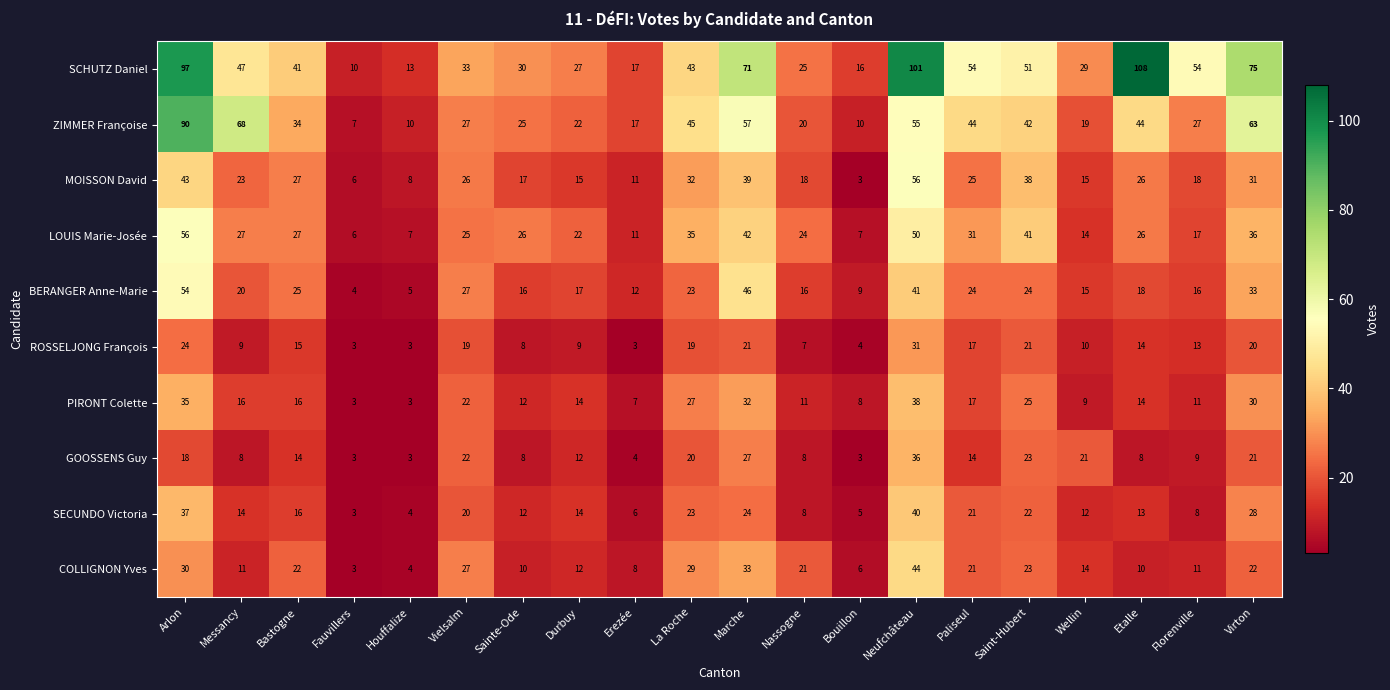

At which label does BERANGER Anne-Marie reach its minimum?

Fauvillers